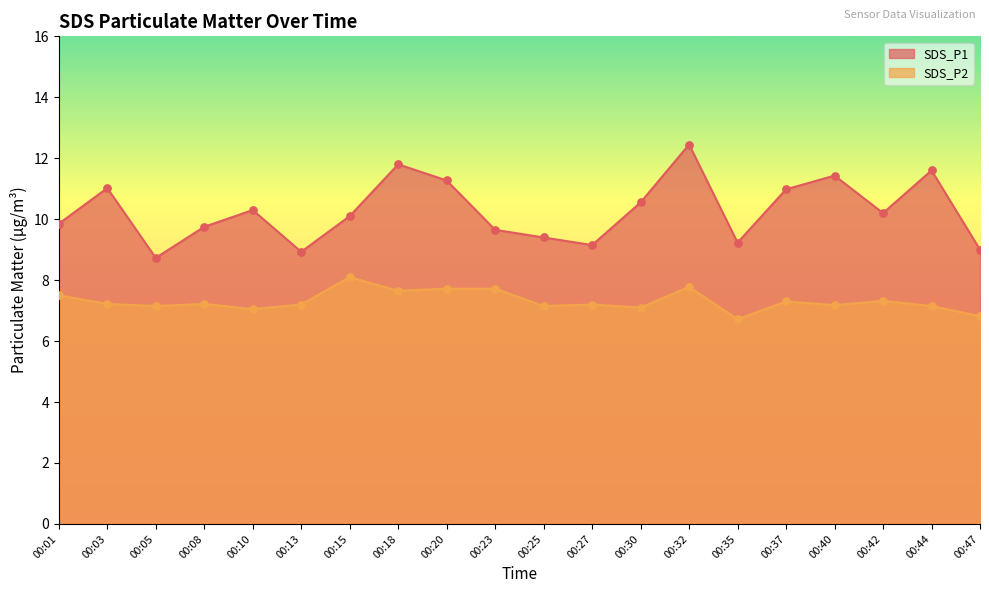

At how many categories does at least one series exceed 11?

6